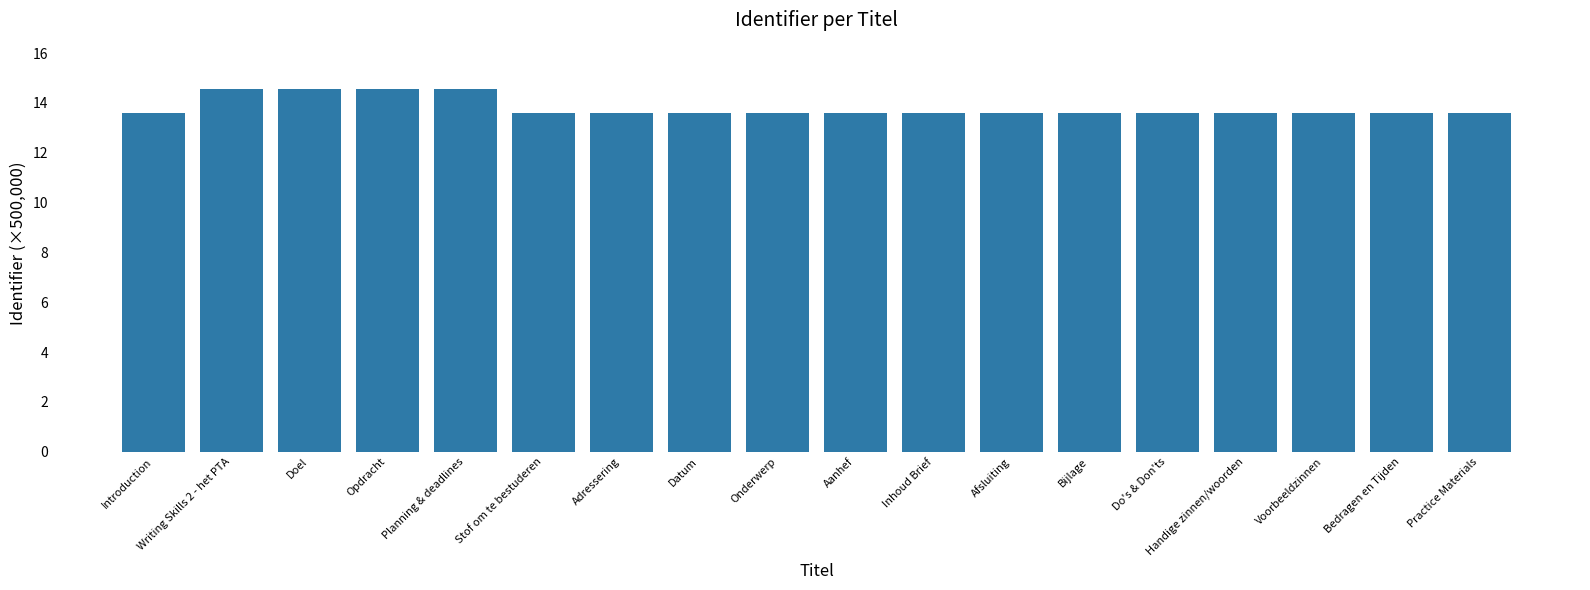

What is the smallest value displayed?

13.6